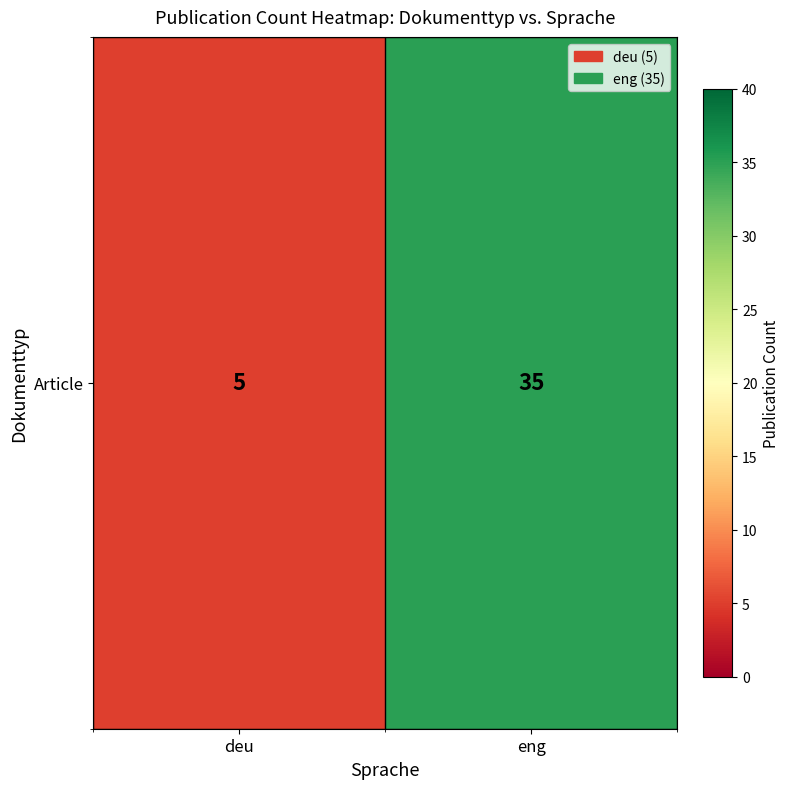

Reading left to right, extract all data points from this chart.

deu=5	eng=35